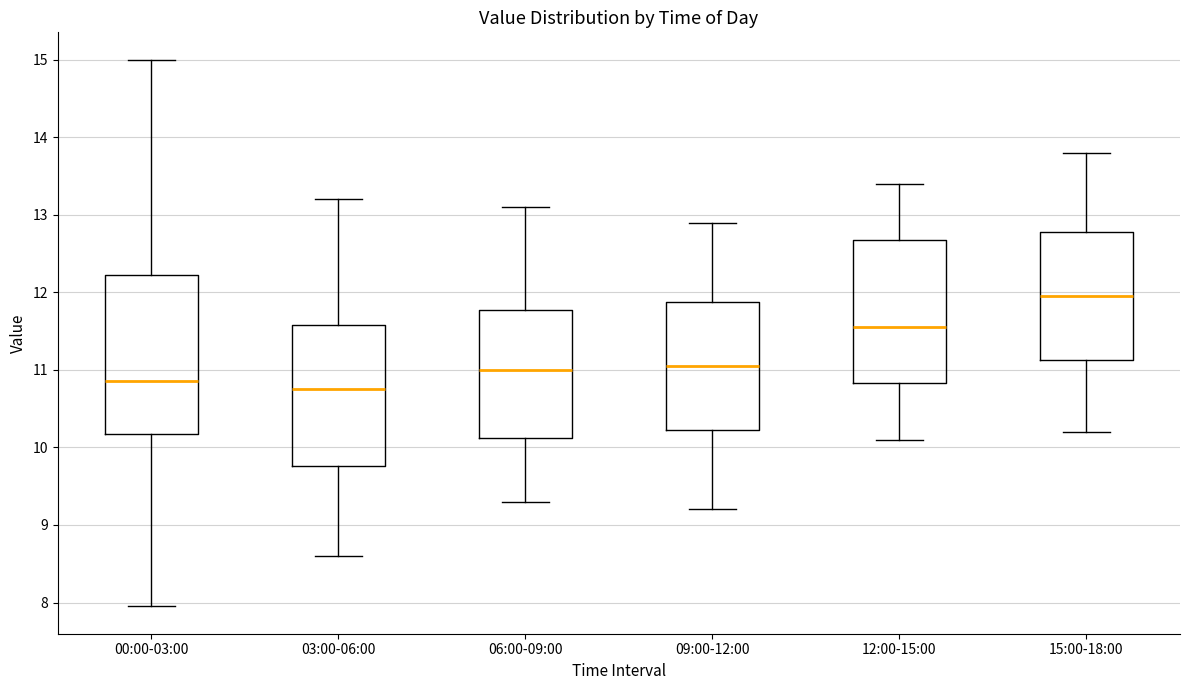

Reading left to right, read every box against the y-axis: the position of its median line, the range the box covers, and the ends of its whiskers. The values are not printed on the chart, so give them approximately, as read against the axis.

00:00-03:00: median 10.9, box 10.2 to 12.2, whiskers 8.0 to 15.0
03:00-06:00: median 10.8, box 9.8 to 11.6, whiskers 8.6 to 13.2
06:00-09:00: median 11.0, box 10.1 to 11.8, whiskers 9.3 to 13.1
09:00-12:00: median 11.1, box 10.2 to 11.9, whiskers 9.2 to 12.9
12:00-15:00: median 11.6, box 10.8 to 12.7, whiskers 10.1 to 13.4
15:00-18:00: median 12.0, box 11.1 to 12.8, whiskers 10.2 to 13.8